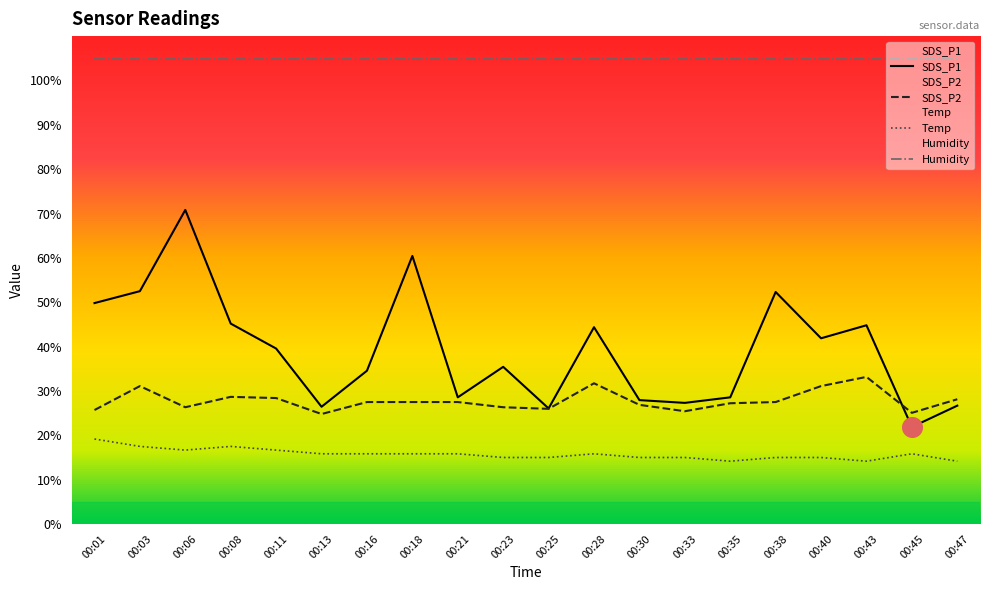

Which series has the widest spread of Y values?

SDS_P1